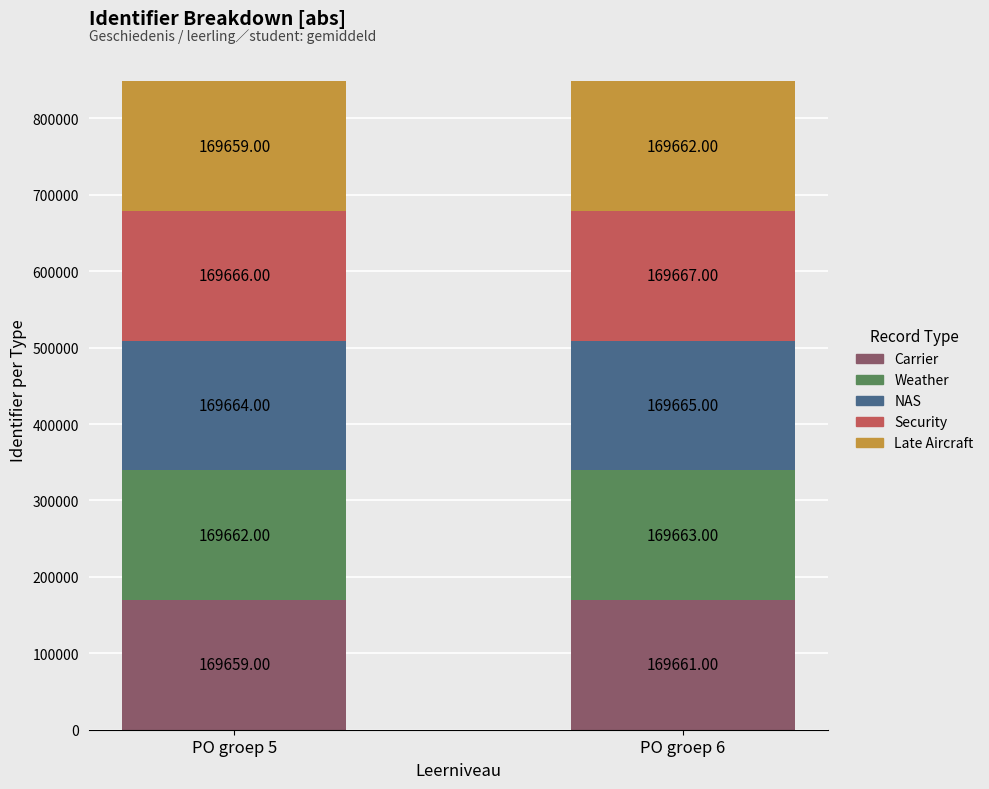

What is the sum of all Carrier values?

339320